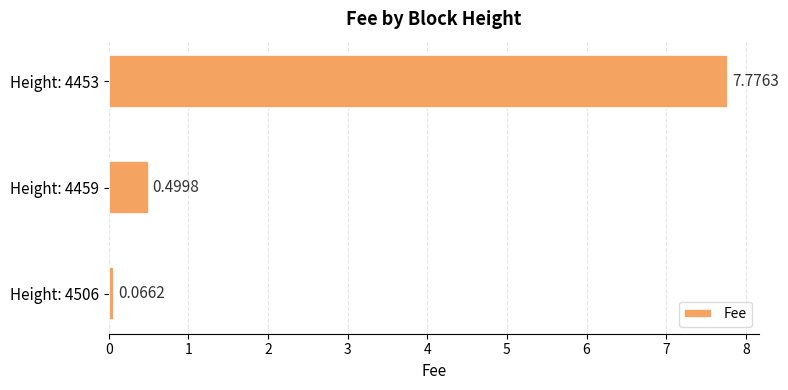

What is the sum of all values?

8.3